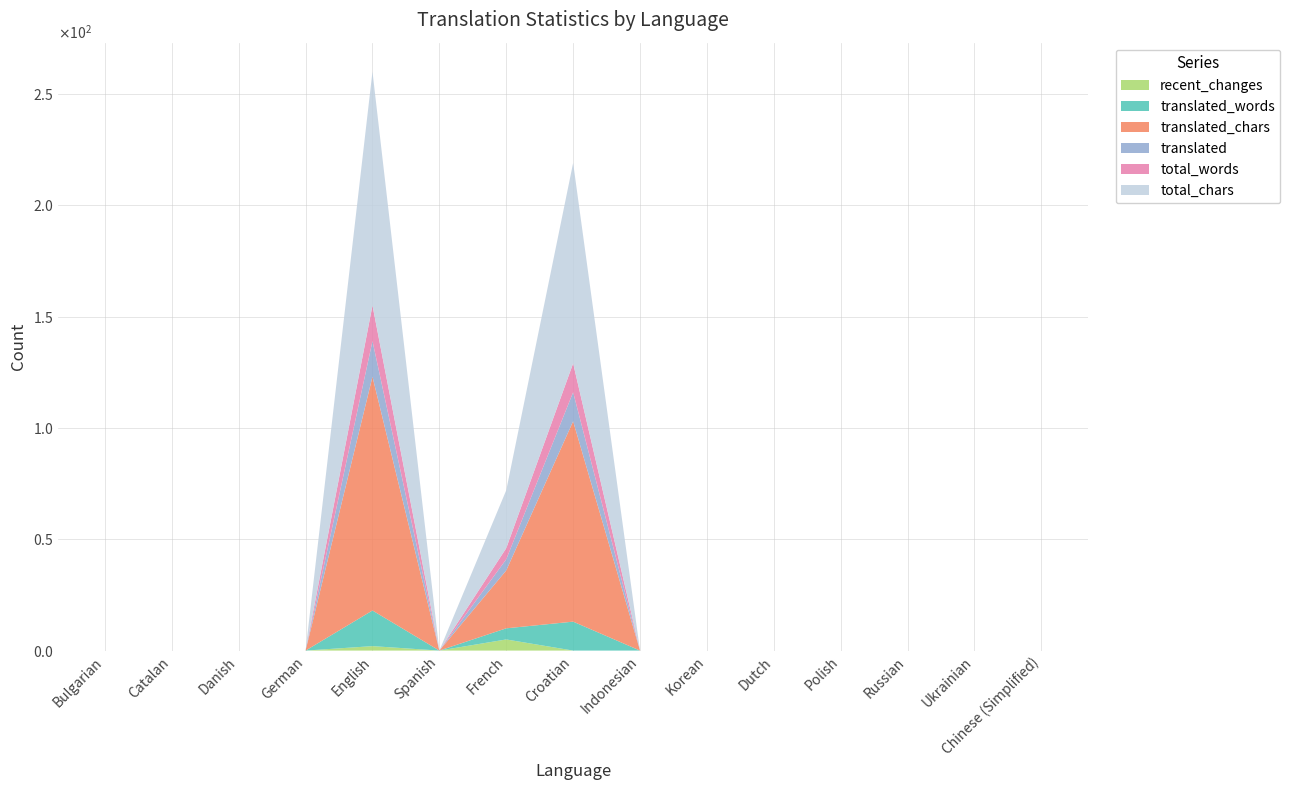

Reading right to left, transcribe all the data shown in this chart.

translated: Chinese (Simplified)=0	Ukrainian=0	Russian=0	Polish=0	Dutch=0	Korean=0	Indonesian=0	Croatian=13	French=5	Spanish=0	English=16	German=0	Danish=0	Catalan=0	Bulgarian=0
total_words: Chinese (Simplified)=0	Ukrainian=0	Russian=0	Polish=0	Dutch=0	Korean=0	Indonesian=0	Croatian=13	French=5	Spanish=0	English=16	German=0	Danish=0	Catalan=0	Bulgarian=0
translated_words: Chinese (Simplified)=0	Ukrainian=0	Russian=0	Polish=0	Dutch=0	Korean=0	Indonesian=0	Croatian=13	French=5	Spanish=0	English=16	German=0	Danish=0	Catalan=0	Bulgarian=0
total_chars: Chinese (Simplified)=0	Ukrainian=0	Russian=0	Polish=0	Dutch=0	Korean=0	Indonesian=0	Croatian=90	French=26	Spanish=0	English=105	German=0	Danish=0	Catalan=0	Bulgarian=0
translated_chars: Chinese (Simplified)=0	Ukrainian=0	Russian=0	Polish=0	Dutch=0	Korean=0	Indonesian=0	Croatian=90	French=26	Spanish=0	English=105	German=0	Danish=0	Catalan=0	Bulgarian=0
recent_changes: Chinese (Simplified)=0	Ukrainian=0	Russian=0	Polish=0	Dutch=0	Korean=0	Indonesian=0	Croatian=0	French=5	Spanish=0	English=2	German=0	Danish=0	Catalan=0	Bulgarian=0